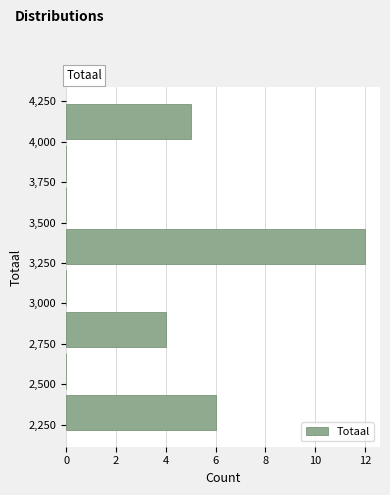

Reading bottom to top, transcribe this chart: for each bar, give the range it covers on the y-axis and its length. Neither the bar edges nor the lengths are printed on the chart, so give them approximately, as read against the axes.

2200 to 2450: 6
2450 to 2700: 0
2700 to 2950: 4
2950 to 3250: 0
3250 to 3500: 12
3500 to 3750: 0
3750 to 4000: 0
4000 to 4250: 5